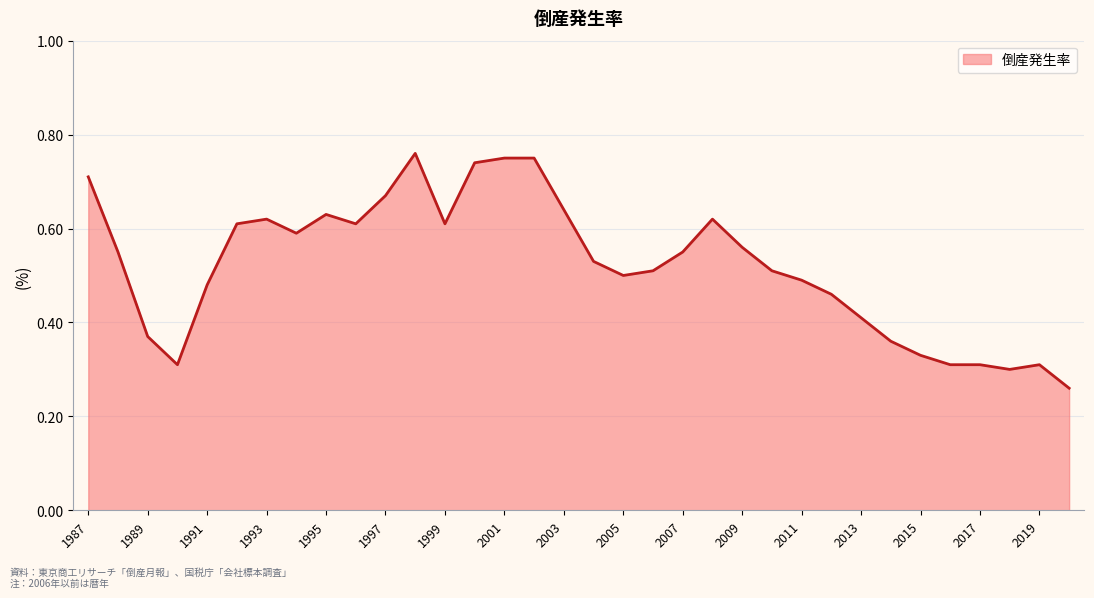

True or false: there are more than 2 points higher than both neighbors.

True